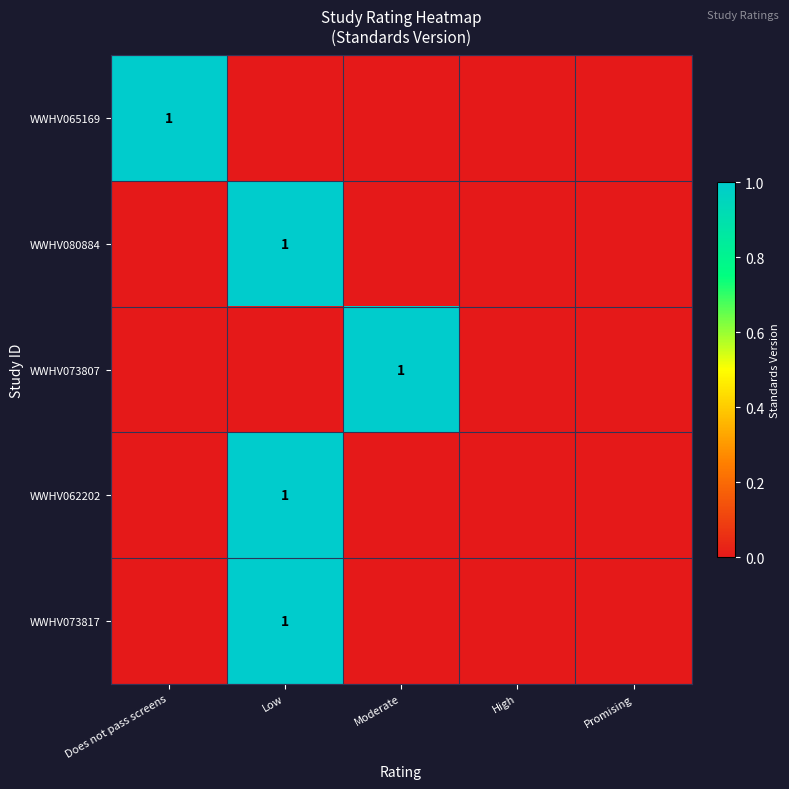

The value of WWHV073817 at Low is 1. True or false?

True